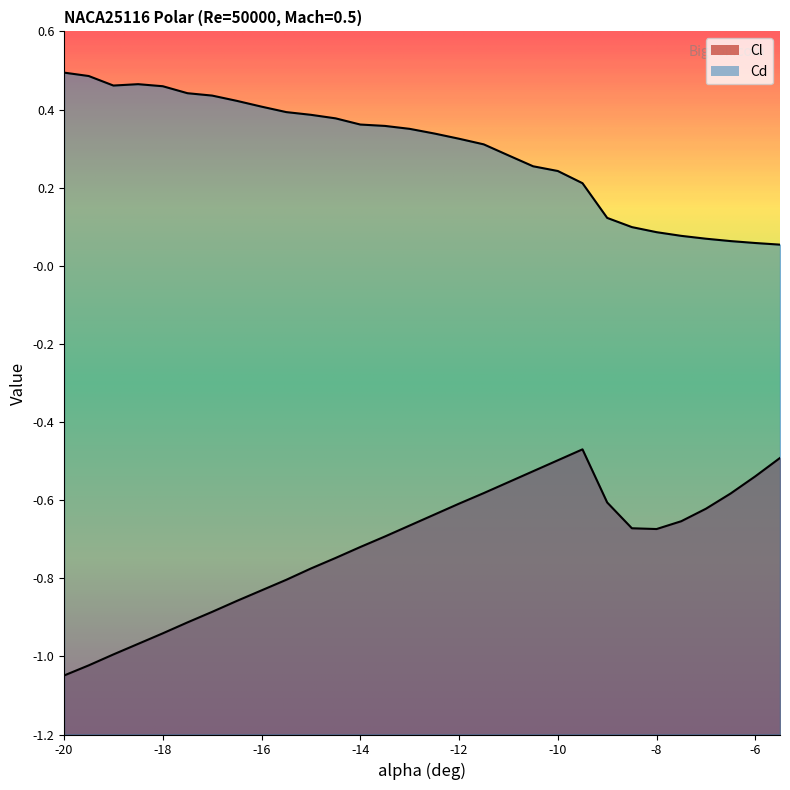

What are all the series names shown in the legend?

Cl, Cd